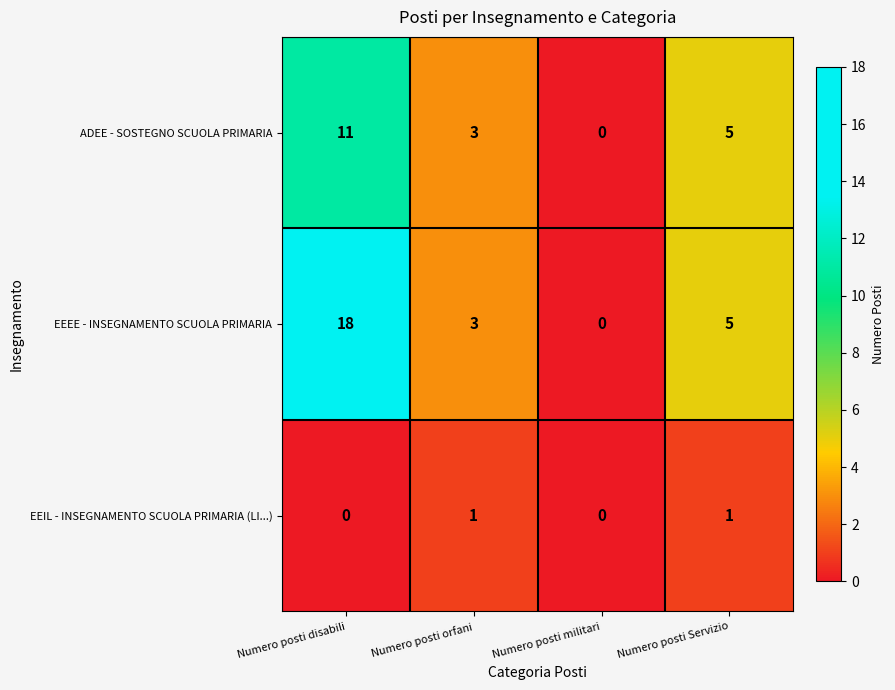

True or false: EEIL - INSEGNAMENTO SCUOLA PRIMARIA (LI...) has a value of 0 at Numero posti disabili.

True